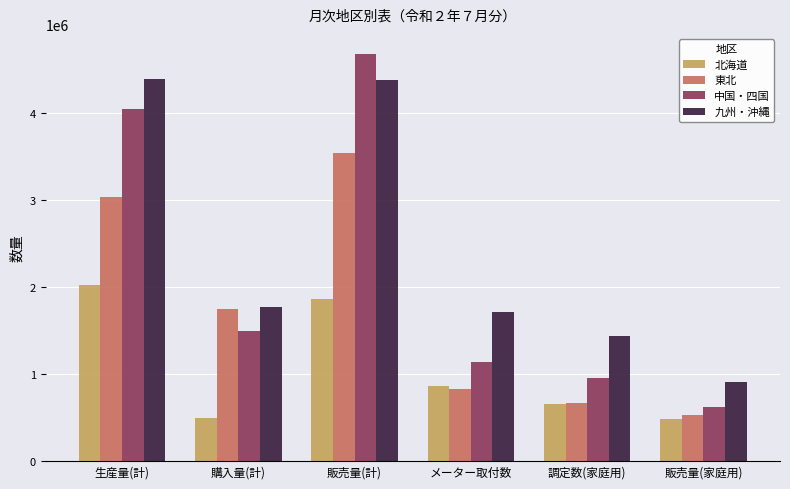

List the labels in order of 東北 value, smallest first.

販売量(家庭用), 調定数(家庭用), メーター取付数, 購入量(計), 生産量(計), 販売量(計)